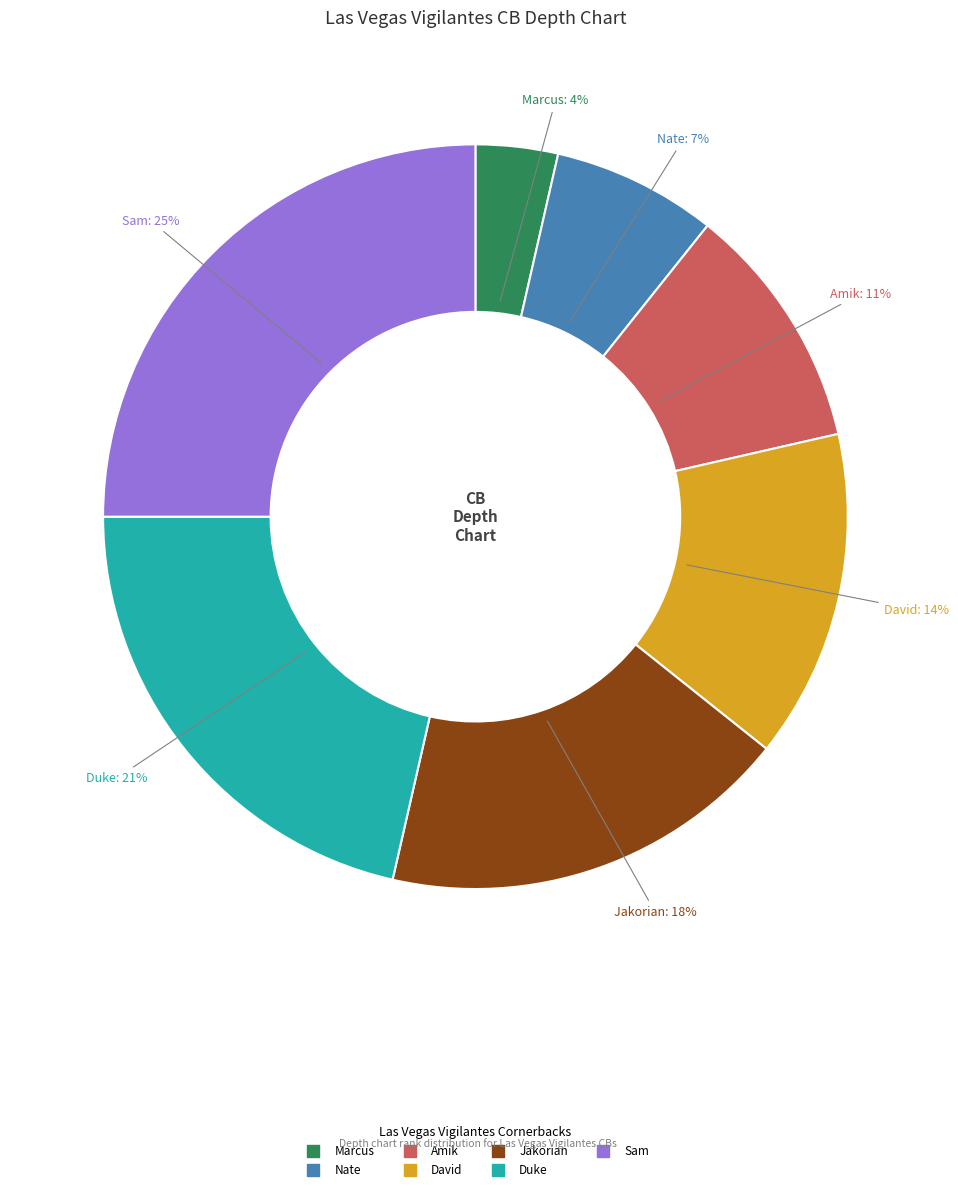

Do Amik and Sam together represent more than half of the pie?

No